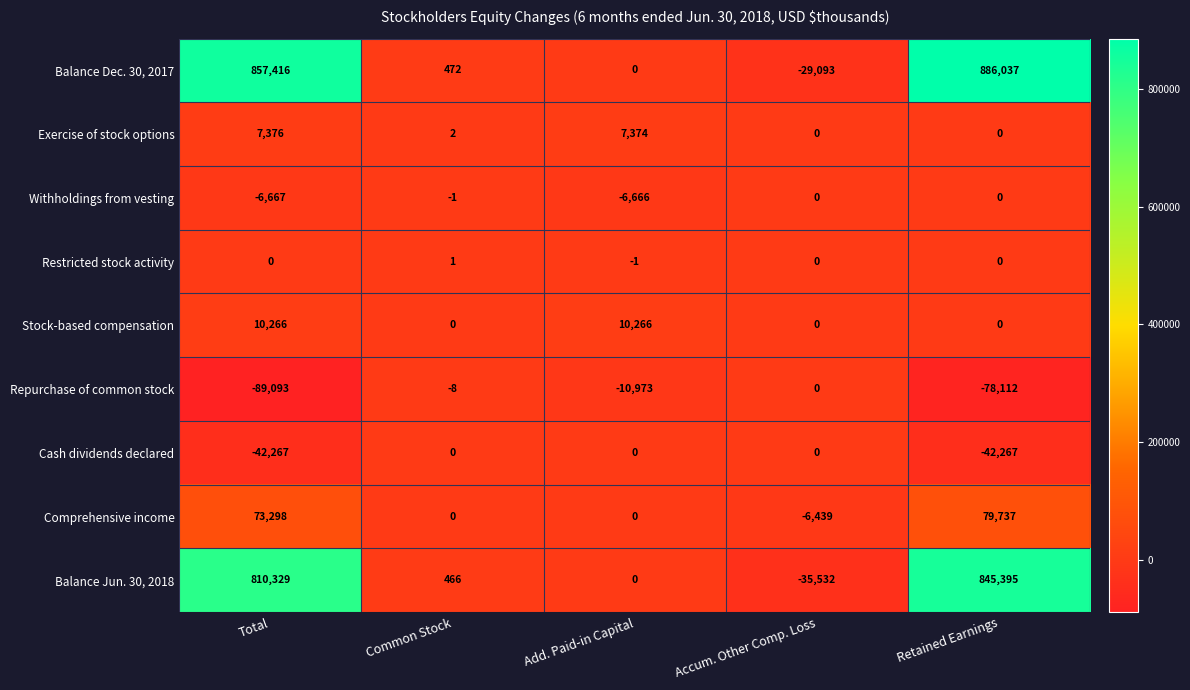

How many data points in Repurchase of common stock are above -10973?

2